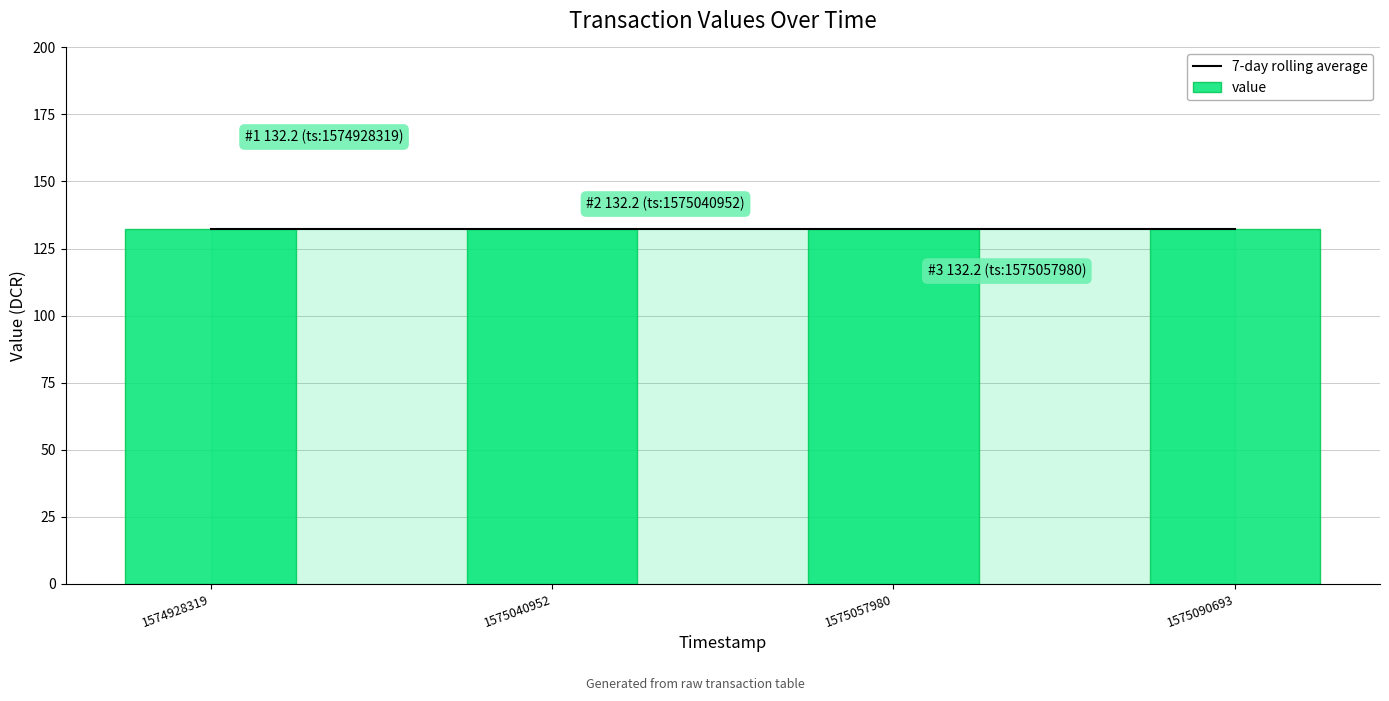

The value series shows 198.5 at 1575057980. True or false?

False